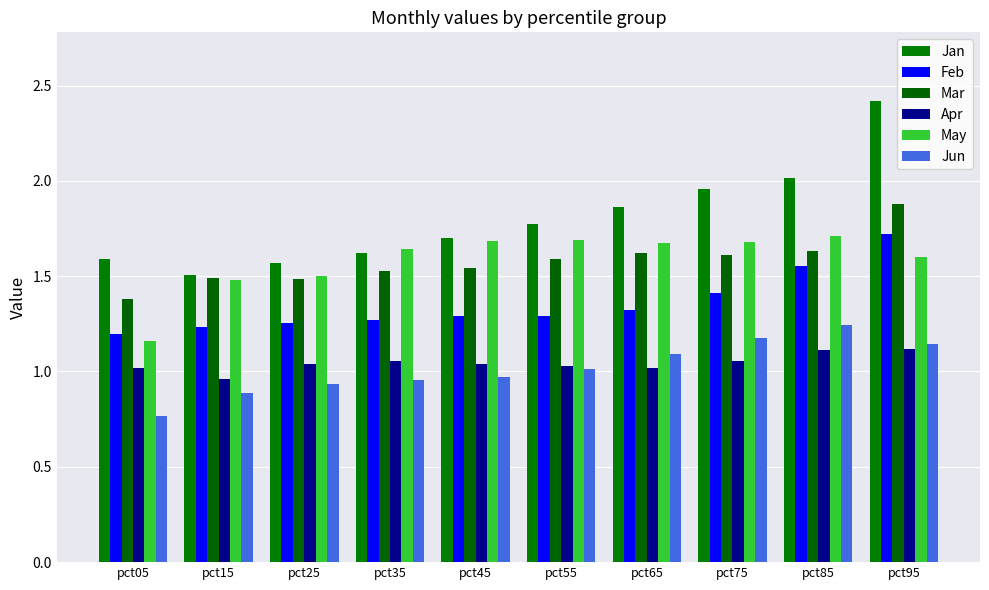

Reading left to right, what are all the values shown in this chart?

Jan: pct05=1.6	pct15=1.5	pct25=1.6	pct35=1.6	pct45=1.7	pct55=1.8	pct65=1.9	pct75=2.0	pct85=2.0	pct95=2.4
Feb: pct05=1.2	pct15=1.2	pct25=1.3	pct35=1.3	pct45=1.3	pct55=1.3	pct65=1.3	pct75=1.4	pct85=1.6	pct95=1.7
Mar: pct05=1.4	pct15=1.5	pct25=1.5	pct35=1.5	pct45=1.5	pct55=1.6	pct65=1.6	pct75=1.6	pct85=1.6	pct95=1.9
Apr: pct05=1.0	pct15=1.0	pct25=1.0	pct35=1.1	pct45=1.0	pct55=1.0	pct65=1.0	pct75=1.1	pct85=1.1	pct95=1.1
May: pct05=1.2	pct15=1.5	pct25=1.5	pct35=1.6	pct45=1.7	pct55=1.7	pct65=1.7	pct75=1.7	pct85=1.7	pct95=1.6
Jun: pct05=0.8	pct15=0.9	pct25=0.9	pct35=1.0	pct45=1.0	pct55=1.0	pct65=1.1	pct75=1.2	pct85=1.2	pct95=1.1